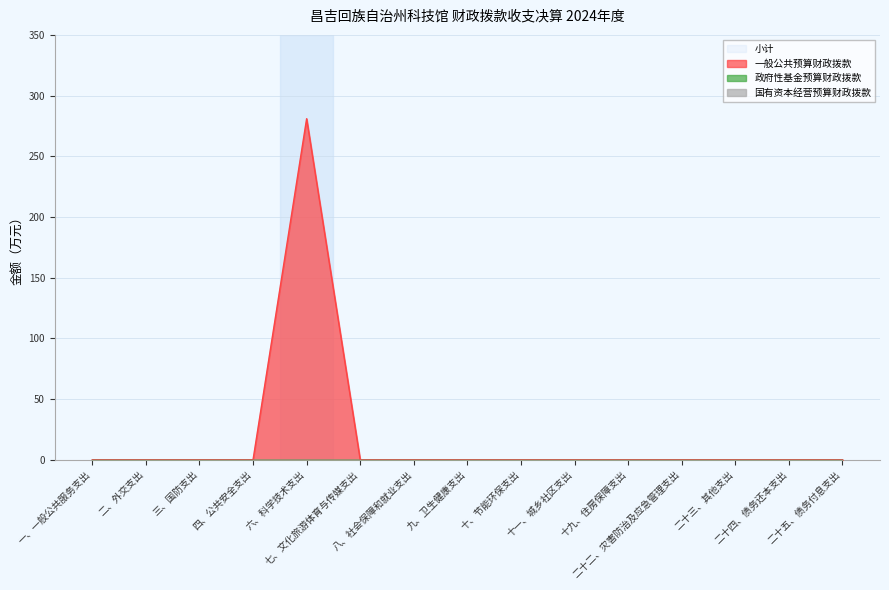

What is the maximum value shown in the chart?

281.0